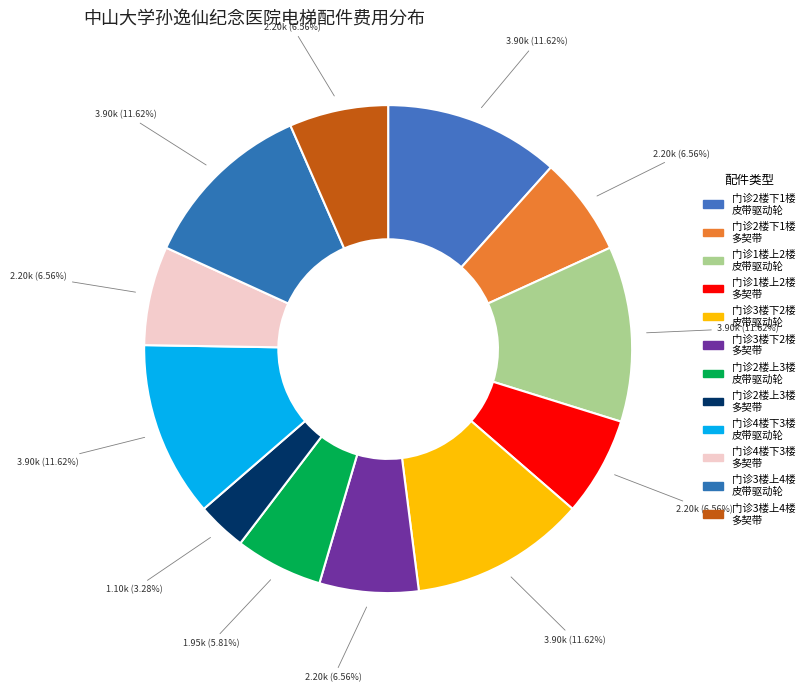

Count the number of slices in the pie.

12